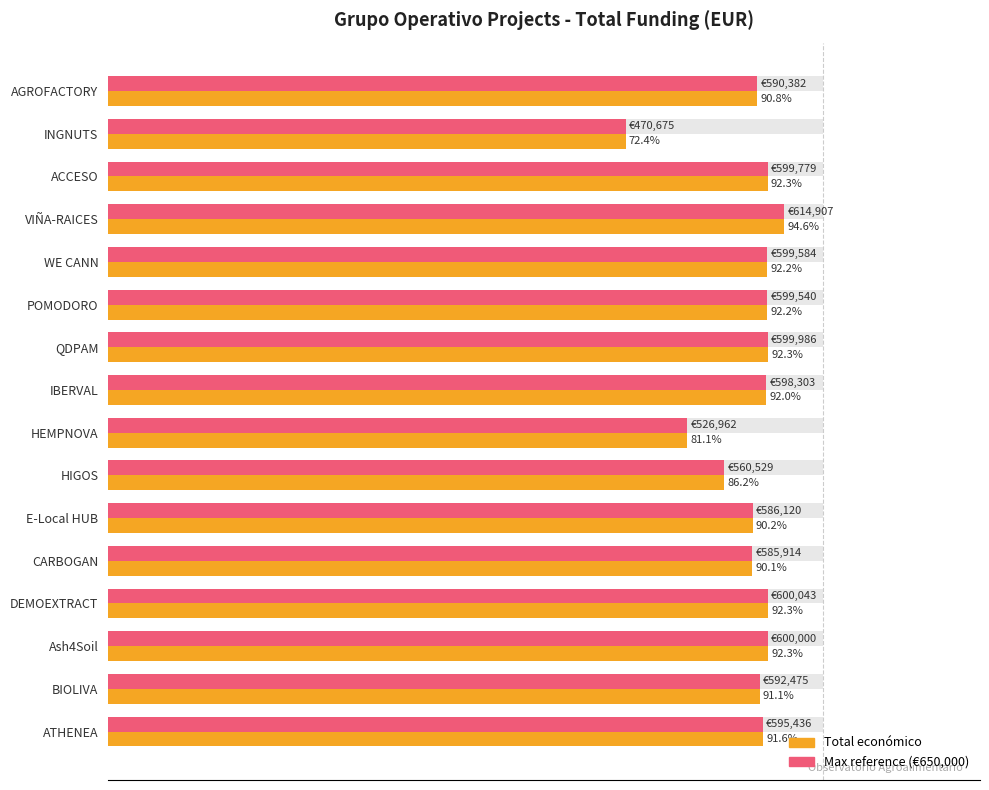

At Ash4Soil, list the series in order from smallest to largest.

Total económico, Total económico (max ref)